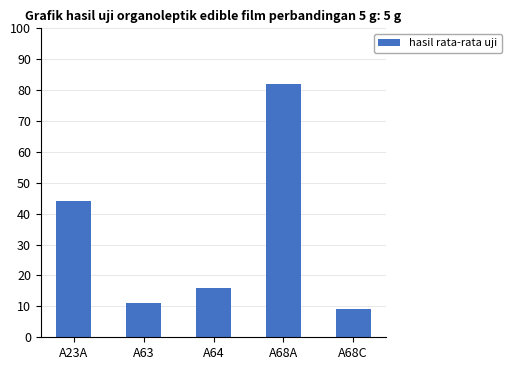

Reading left to right, list all the values displayed in this chart.

44	11	16	82	9